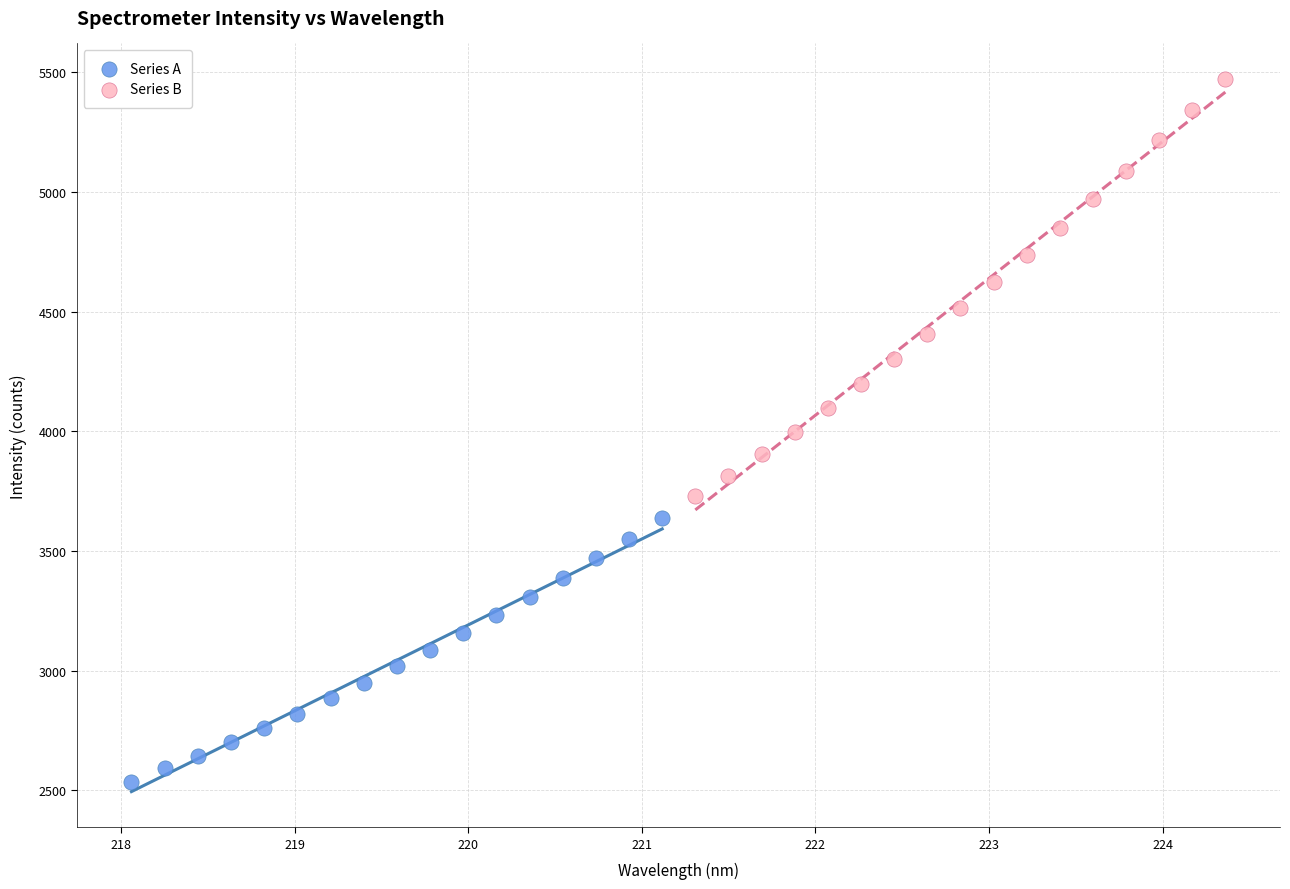

Which series contains the lowest Y value?

Series A